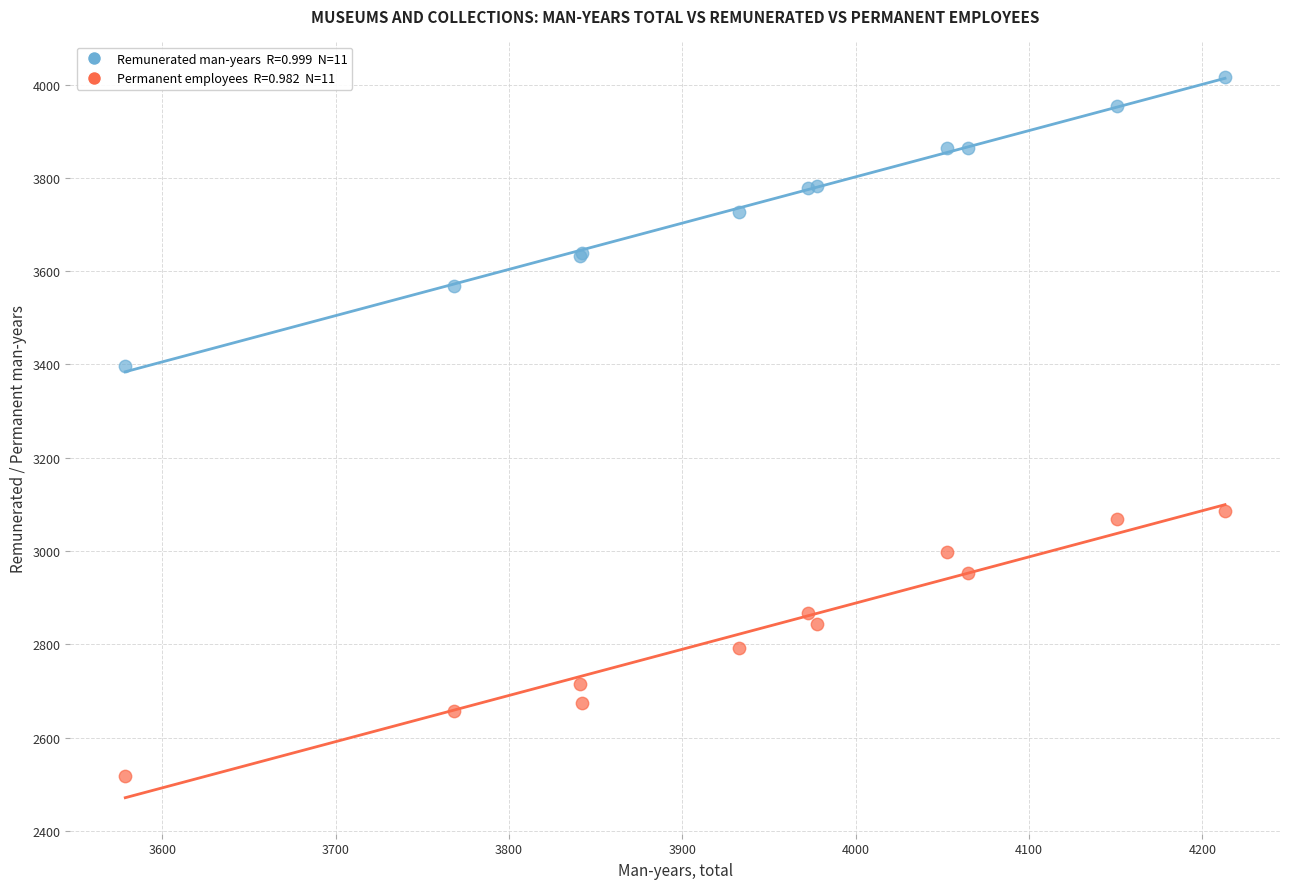

Across all series, what Y value is closest to 3266?

3397.1